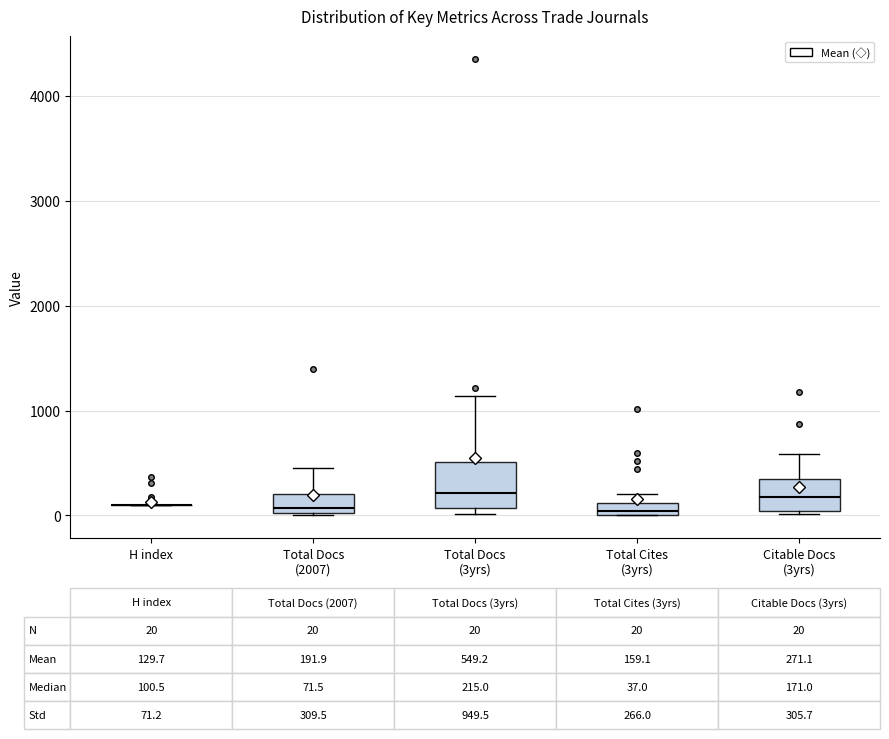

Comparing the boxes themselves (not the whiskers), which one is the tallest?

Total Docs (3yrs)